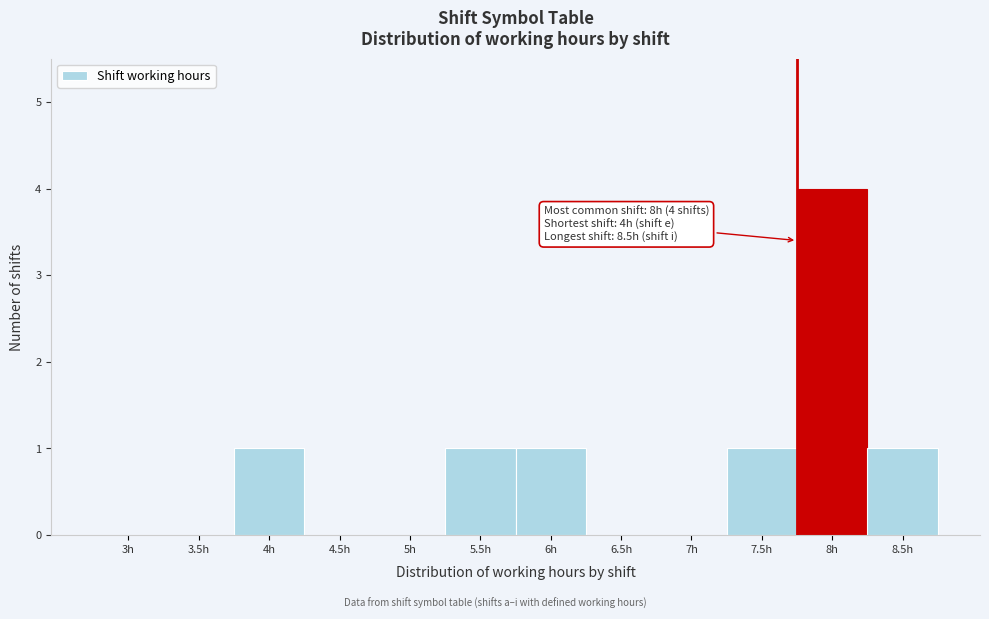

Reading right to left, list all the values displayed in this chart.

8.5h=1	8h=4	7.5h=1	7h=0	6.5h=0	6h=1	5.5h=1	5h=0	4.5h=0	4h=1	3.5h=0	3h=0